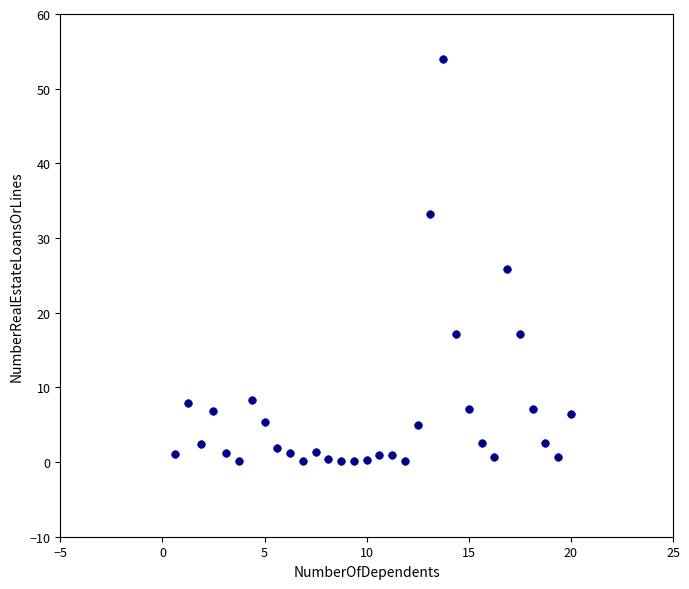

What Y value in the scatter plot is closest to 27?

25.8